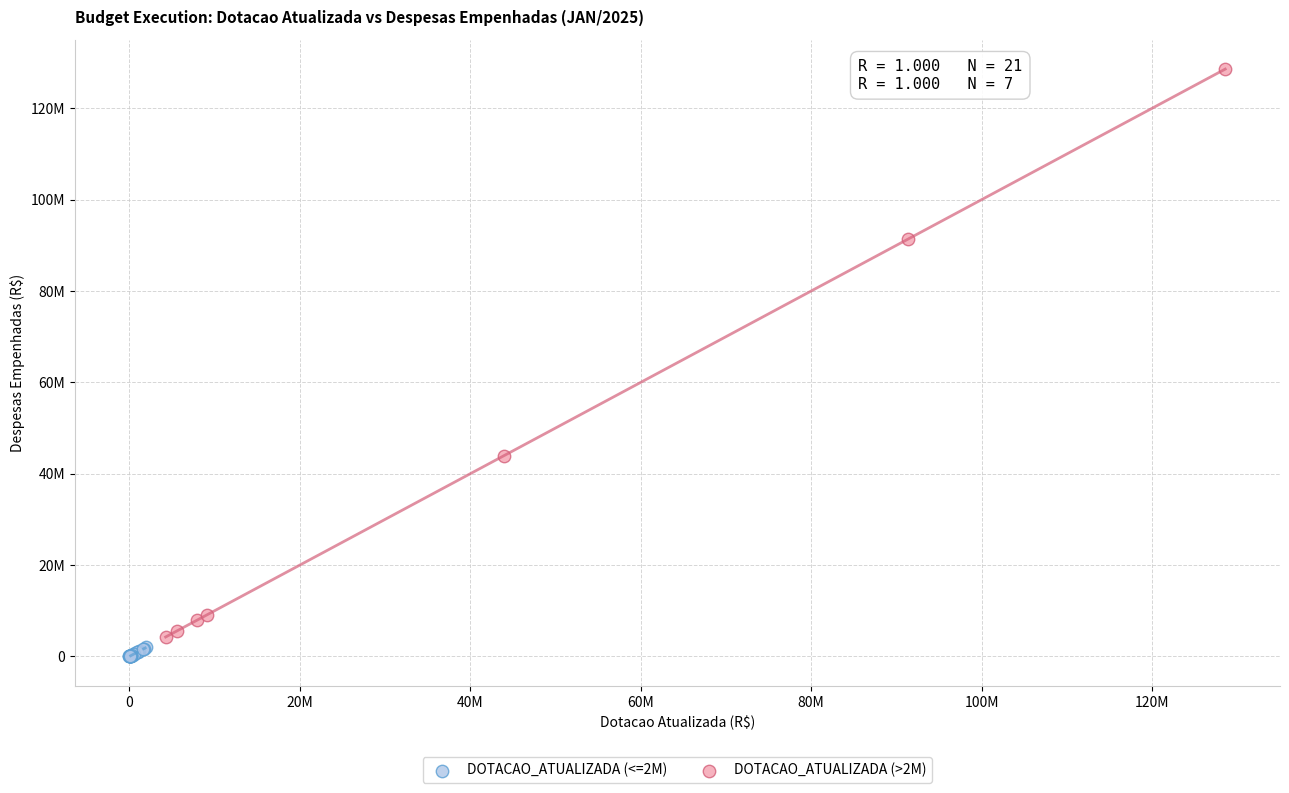

What are all the series names shown in the legend?

DOTACAO_ATUALIZADA (<=2M), DOTACAO_ATUALIZADA (>2M)